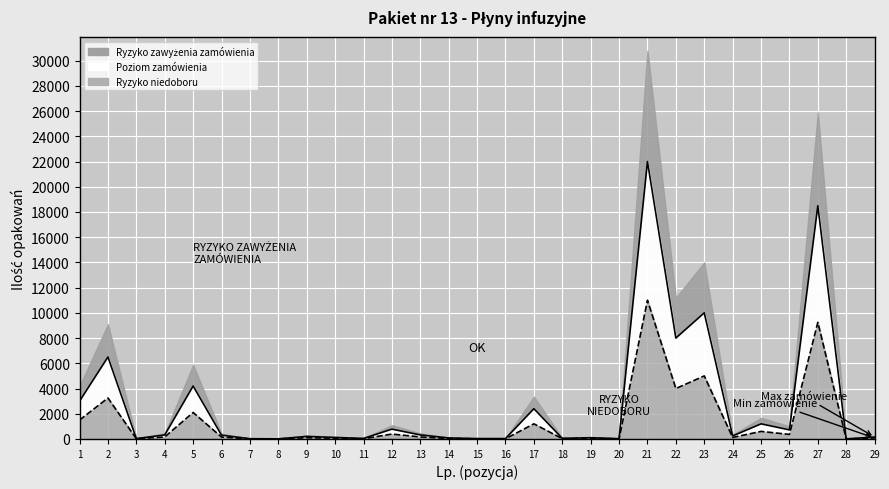

The chart shows a value of 48 at 18. True or false?

True